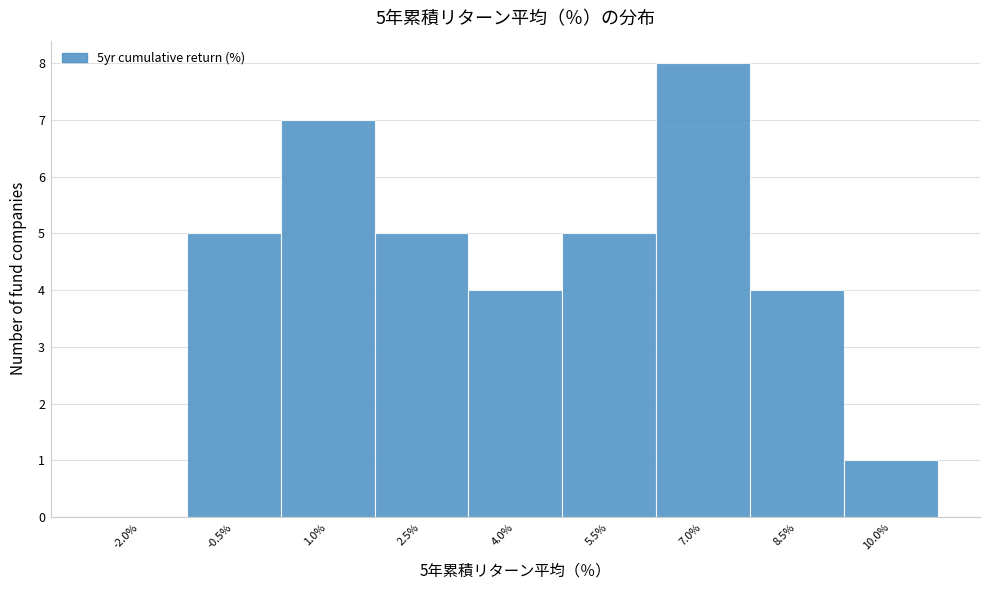

Reading right to left, extract all data points from this chart.

10.0%=1	8.5%=4	7.0%=8	5.5%=5	4.0%=4	2.5%=5	1.0%=7	-0.5%=5	-2.0%=0